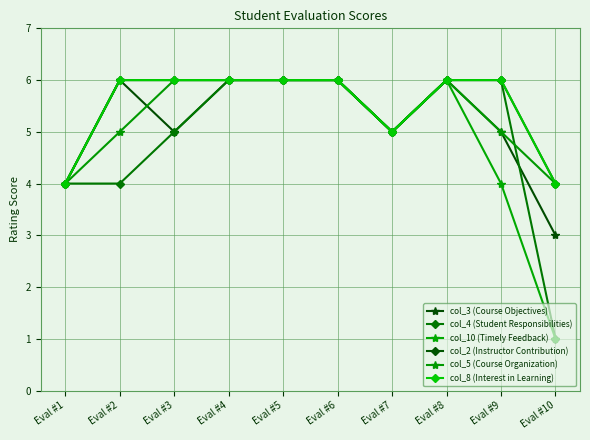

True or false: col_2 (Instructor Contribution) and col_4 (Student Responsibilities) intersect in this chart.

False